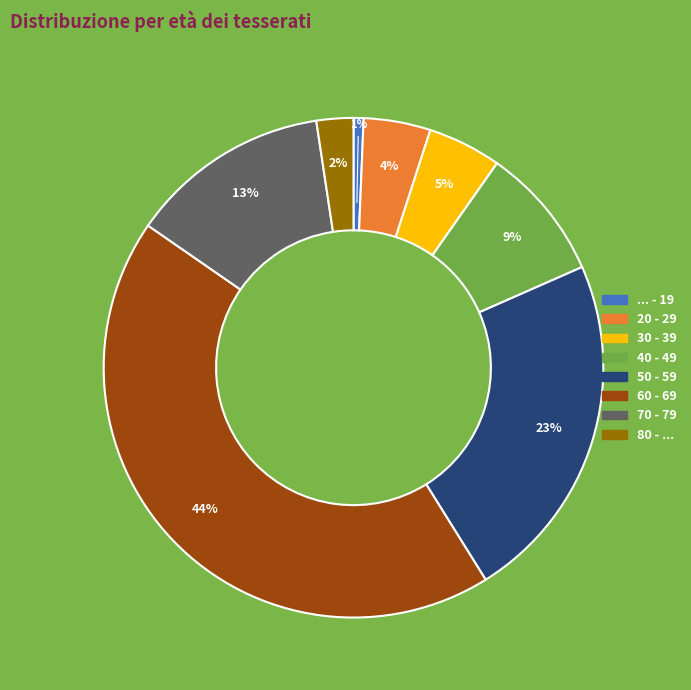

Is the sum of 30 - 39 and 80 - ... greater than half?

No